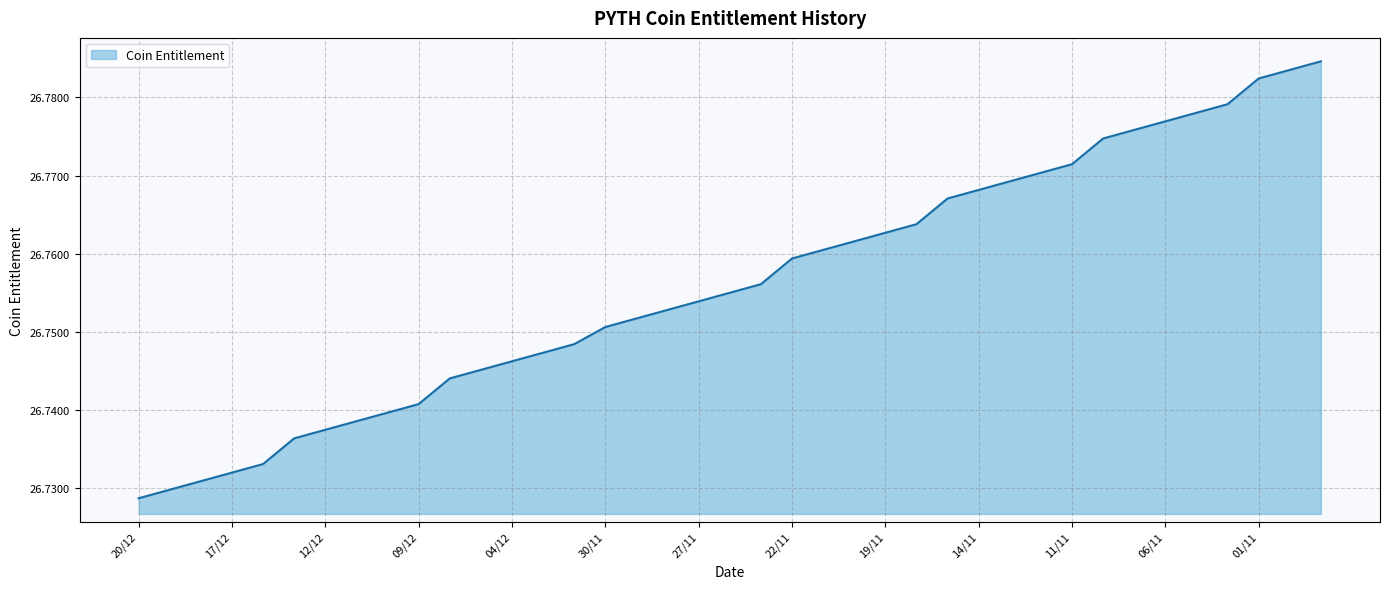

List the labels in order of value, smallest first.

20/12, 19/12, 18/12, 17/12, 16/12, 13/12, 12/12, 11/12, 10/12, 09/12, 06/12, 05/12, 04/12, 03/12, 02/12, 30/11, 29/11, 28/11, 27/11, 26/11, 25/11, 22/11, 21/11, 20/11, 19/11, 18/11, 15/11, 14/11, 13/11, 12/11, 11/11, 08/11, 07/11, 06/11, 05/11, 04/11, 01/11, 31/10, 30/10